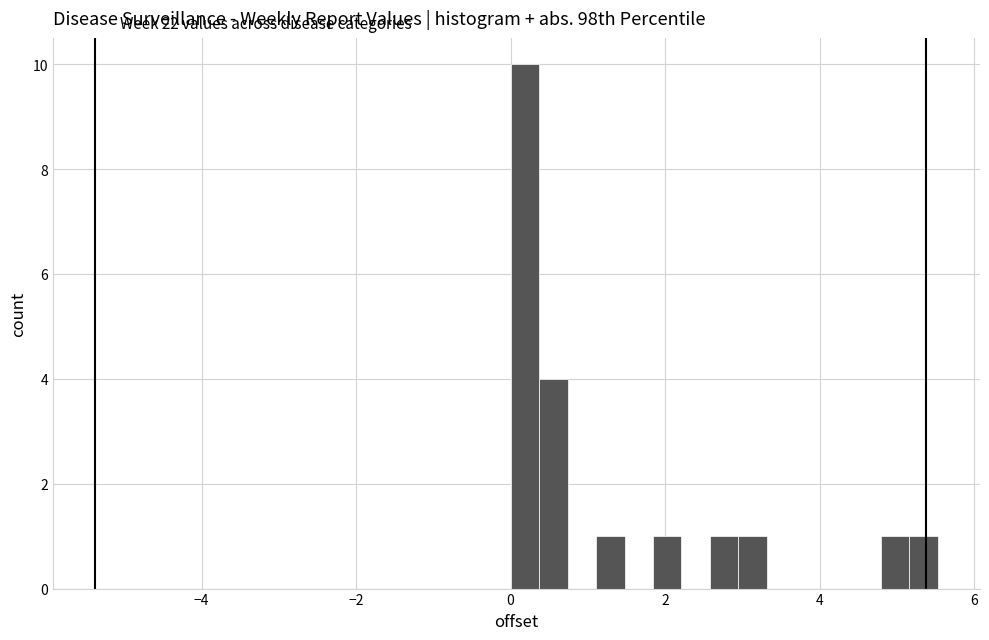

Read against the x-axis, roughly where is the centre of the tallest bar?

0.2